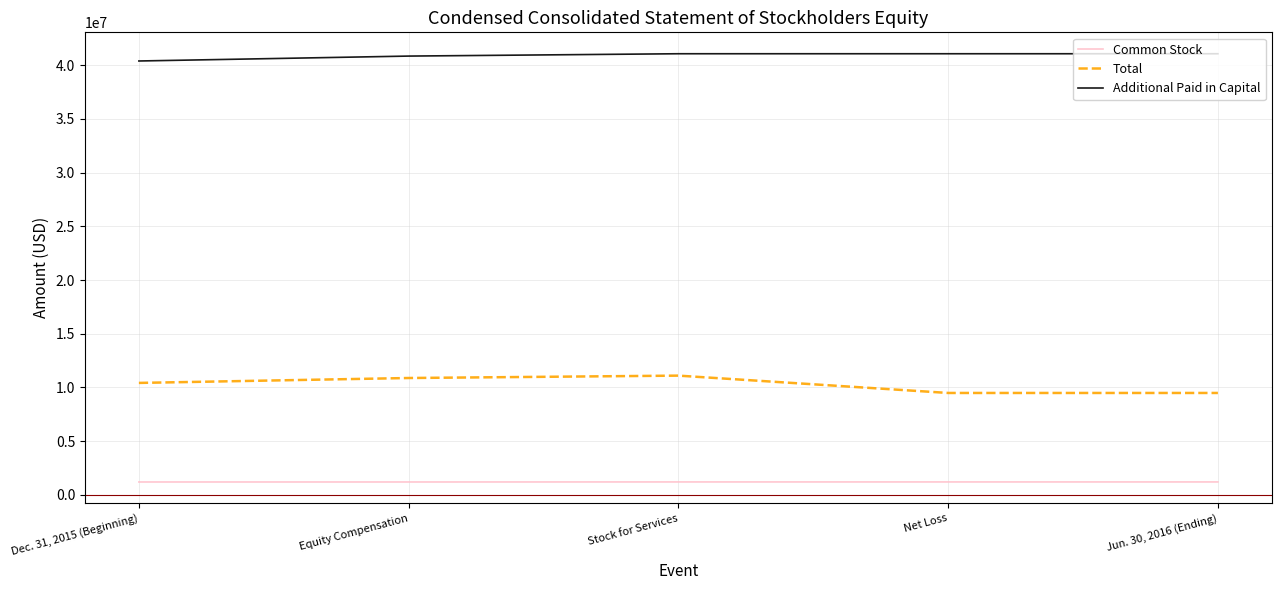

Is it true that Total equals 15957364 at Stock for Services?

False